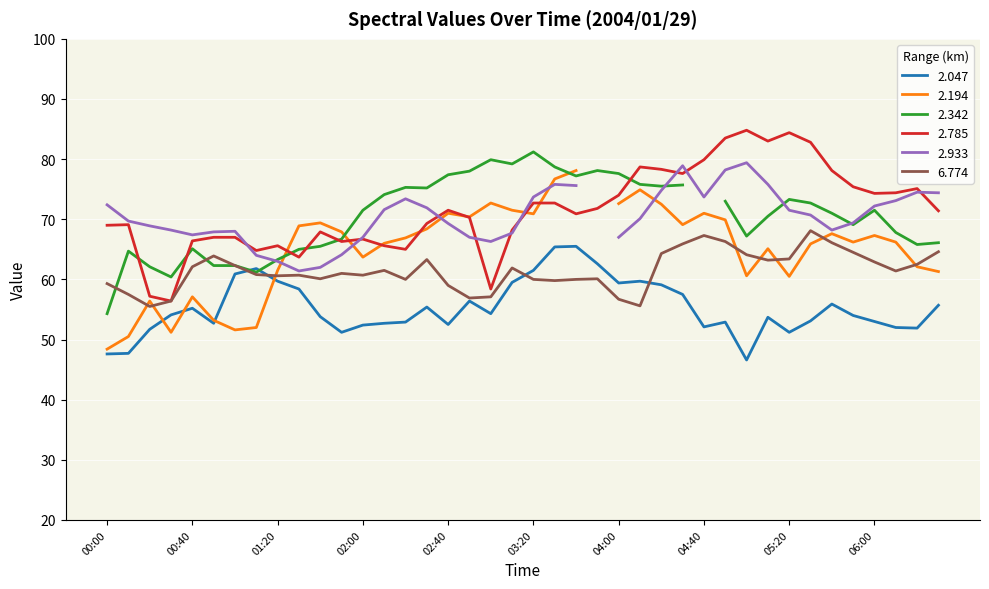

At which category is the sum across all series the highest?

05:30